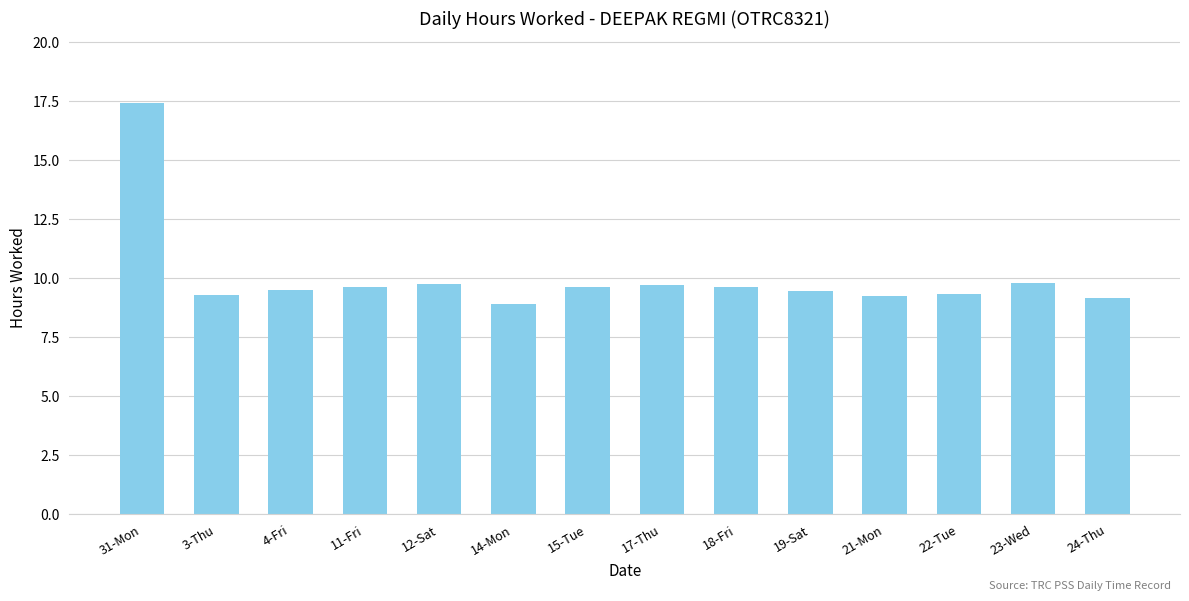

The value at 4-Fri is 15.1. True or false?

False